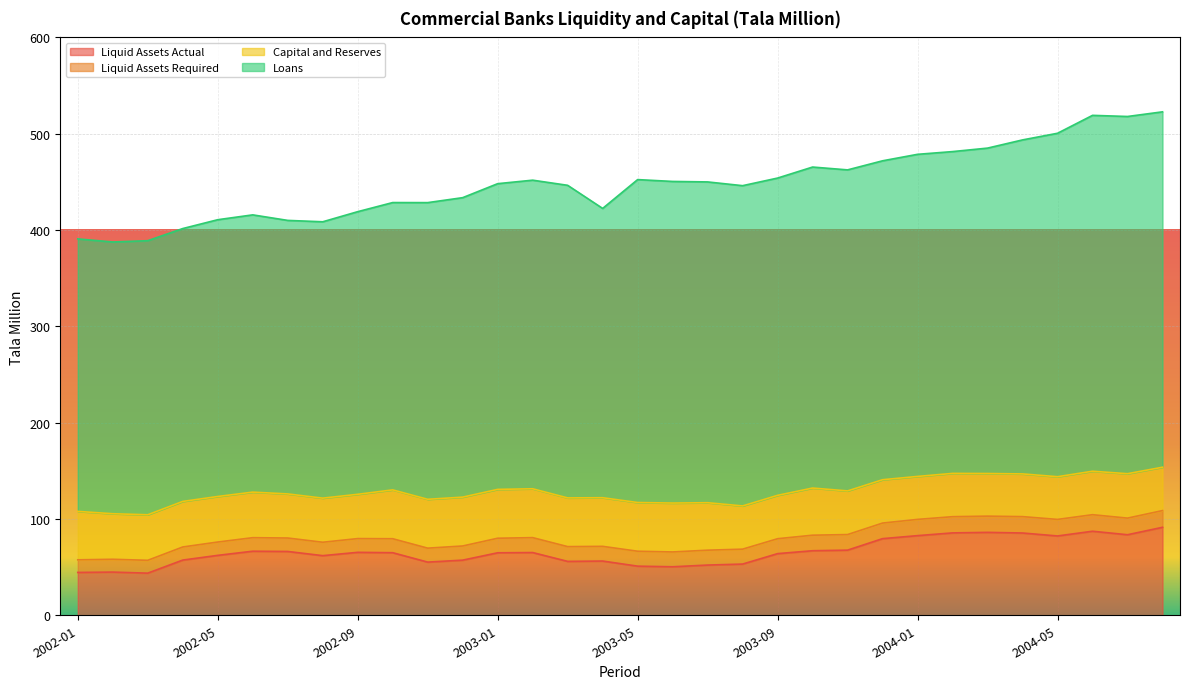

Reading left to right, transcribe all the data shown in this chart.

Liquid Assets Actual: 44.5	44.8	43.7	57.3	62.2	66.5	66.3	61.9	65.3	65.0	55.2	57.2	64.9	65.1	56.0	56.3	51.0	50.4	52.1	53.2	64.0	67.0	67.6	79.6	82.7	85.5	86.1	85.4	82.3	87.3	83.6	91.3
Liquid Assets Required: 13.1	13.3	13.3	13.6	13.8	14.1	13.9	13.9	14.3	14.5	14.5	14.7	15.1	15.5	15.3	15.2	15.5	15.4	15.4	15.5	15.5	16.1	16.2	16.2	16.9	16.8	16.8	17.0	17.2	17.2	17.2	17.4
Capital and Reserves: 50.3	47.3	47.3	47.3	47.3	47.3	45.8	45.8	46.0	50.7	50.7	50.7	50.7	50.7	50.6	50.5	50.6	50.8	49.3	44.9	45.0	49.0	45.3	45.0	44.6	44.9	44.3	44.4	44.4	45.1	46.1	45.0
Loans: 282.9	282.2	284.6	283.3	287.4	287.9	284.0	286.9	293.5	298.3	308.0	310.9	317.4	320.4	324.6	300.4	335.3	333.9	333.1	332.5	329.4	333.3	333.3	331.1	334.4	334.1	337.9	346.8	356.6	369.5	370.9	369.0